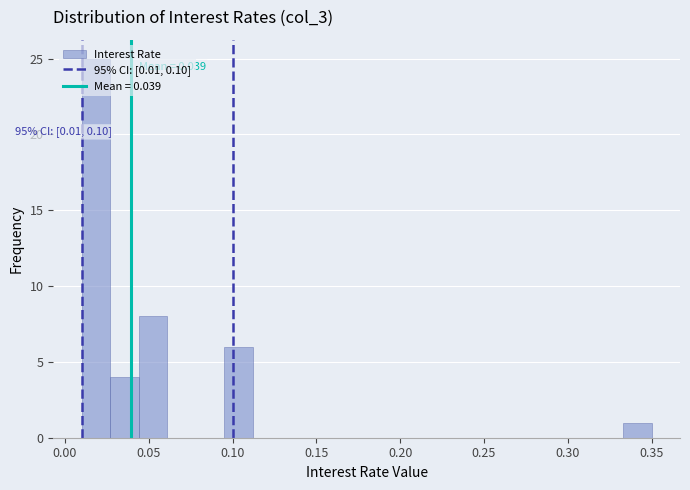

Around what value on the x-axis is the tallest bar? Give the approximate position of its centre, as read against the axis.

0.020